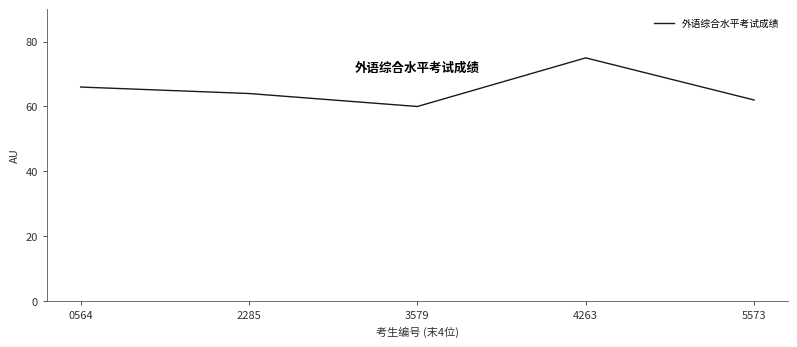

What is the minimum value shown in the chart?

60